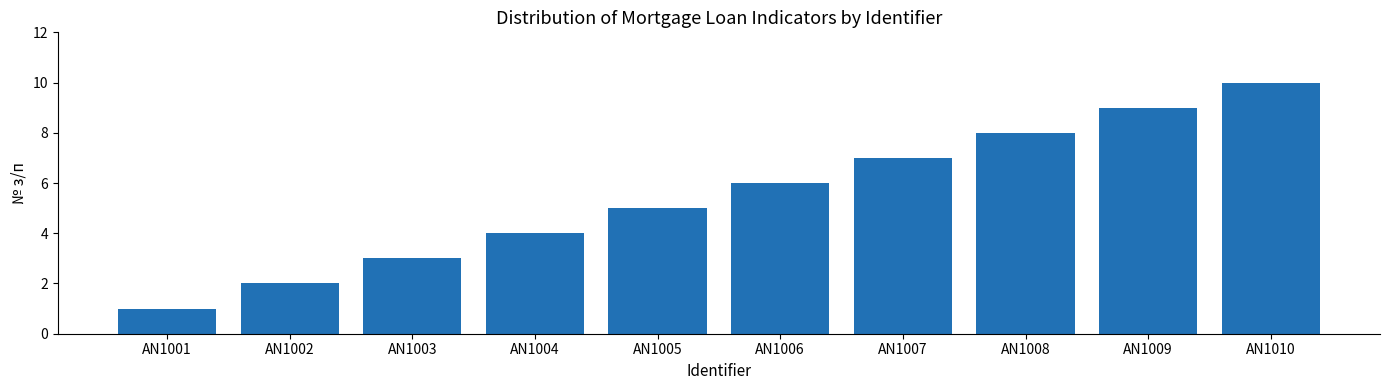

List the labels in order of value, largest first.

AN1010, AN1009, AN1008, AN1007, AN1006, AN1005, AN1004, AN1003, AN1002, AN1001